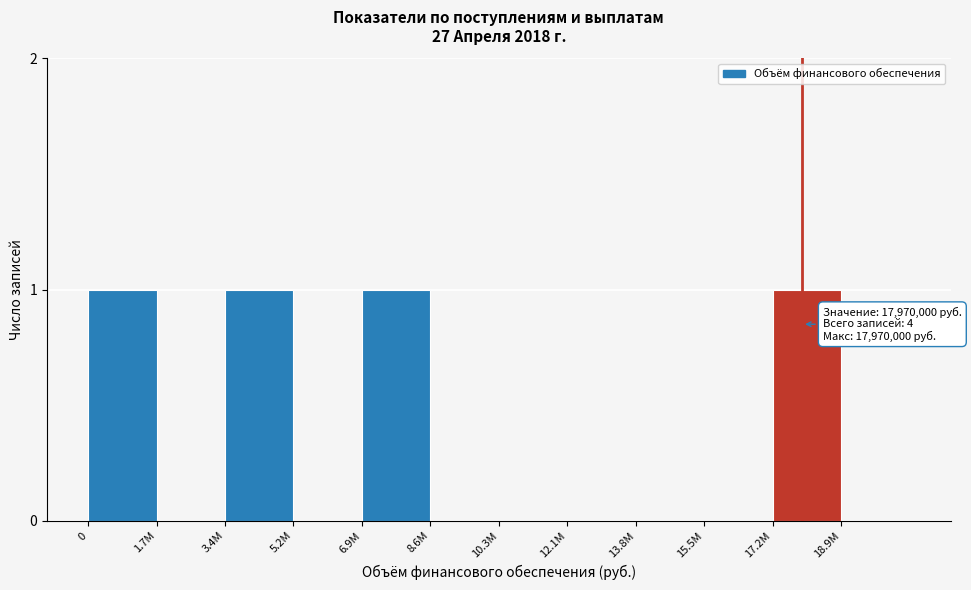

Reading right to left, transcribe all the data shown in this chart.

18.9M=0	17.2M=1	15.5M=0	13.8M=0	12.1M=0	10.3M=0	8.6M=0	6.9M=1	5.2M=0	3.4M=1	1.7M=0	0=1